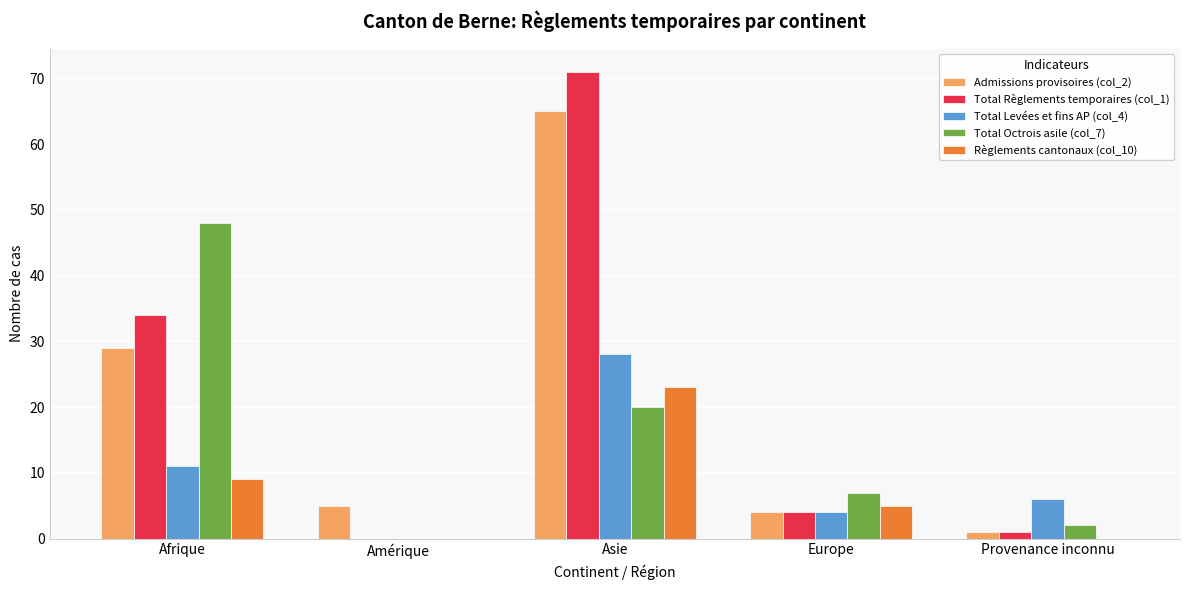

What is the difference between the Total Levées et fins AP (col_4) values at Amérique and Provenance inconnu?

6